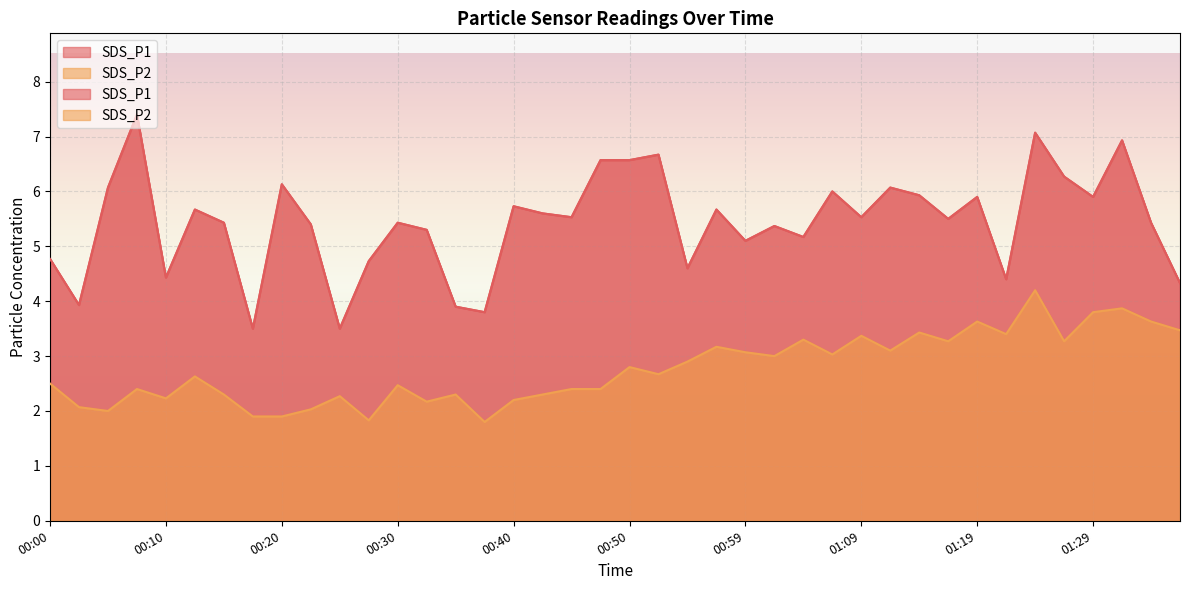

How many categories are shown in the chart?

40